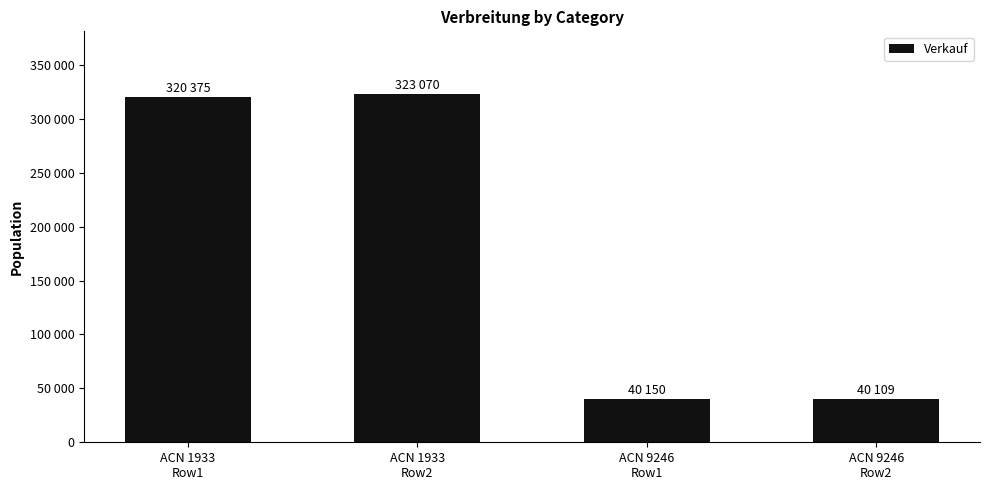

What is the sum of all values?

723704